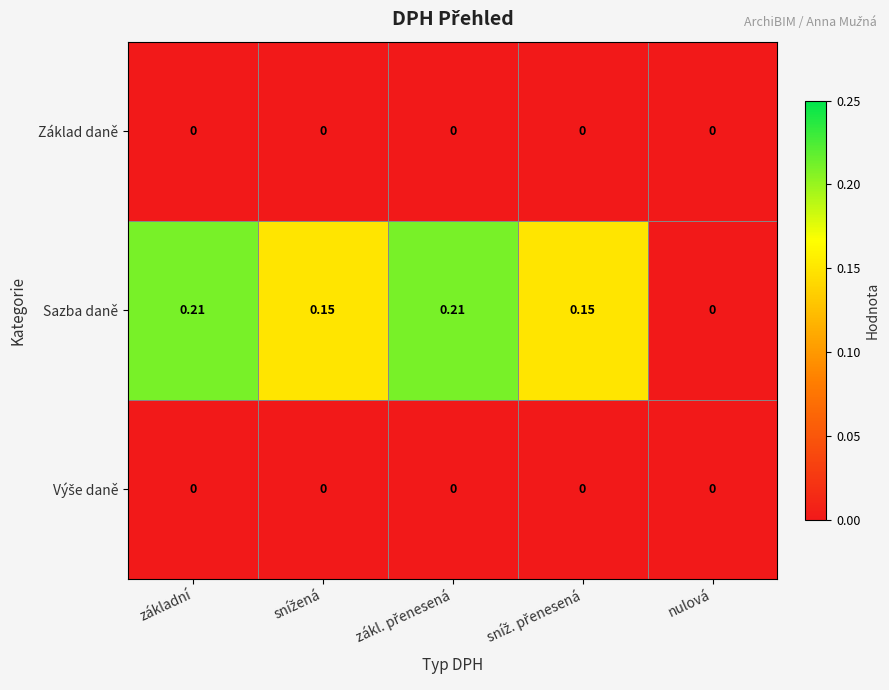

Which series has the widest spread of values?

Sazba daně